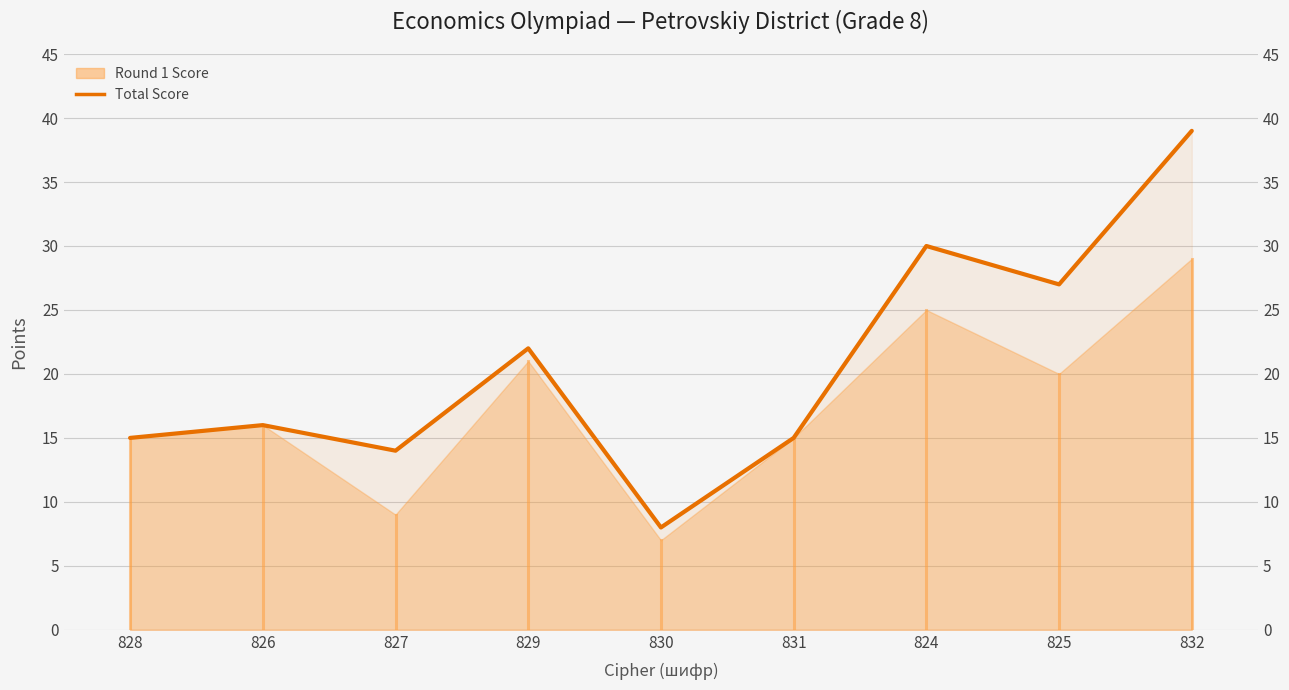

What is the difference between the second highest and second lowest values?

16